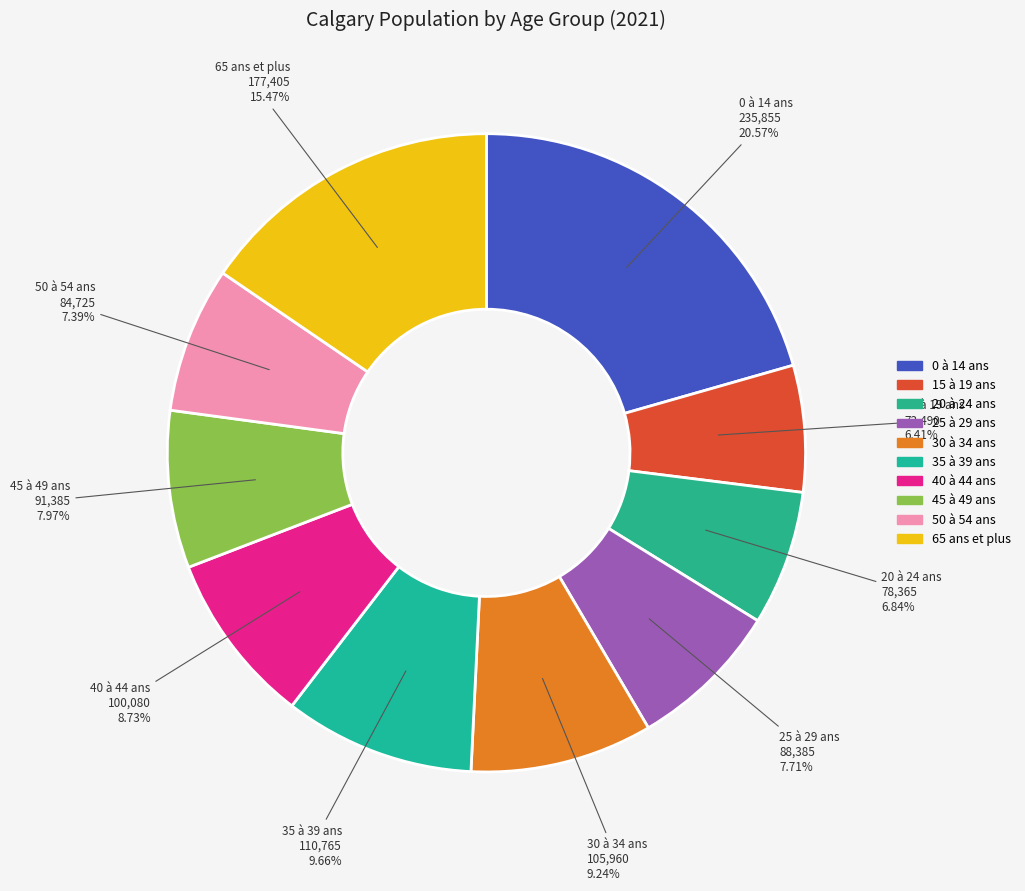

The 65 ans et plus slice represents 15% of the pie. True or false?

True